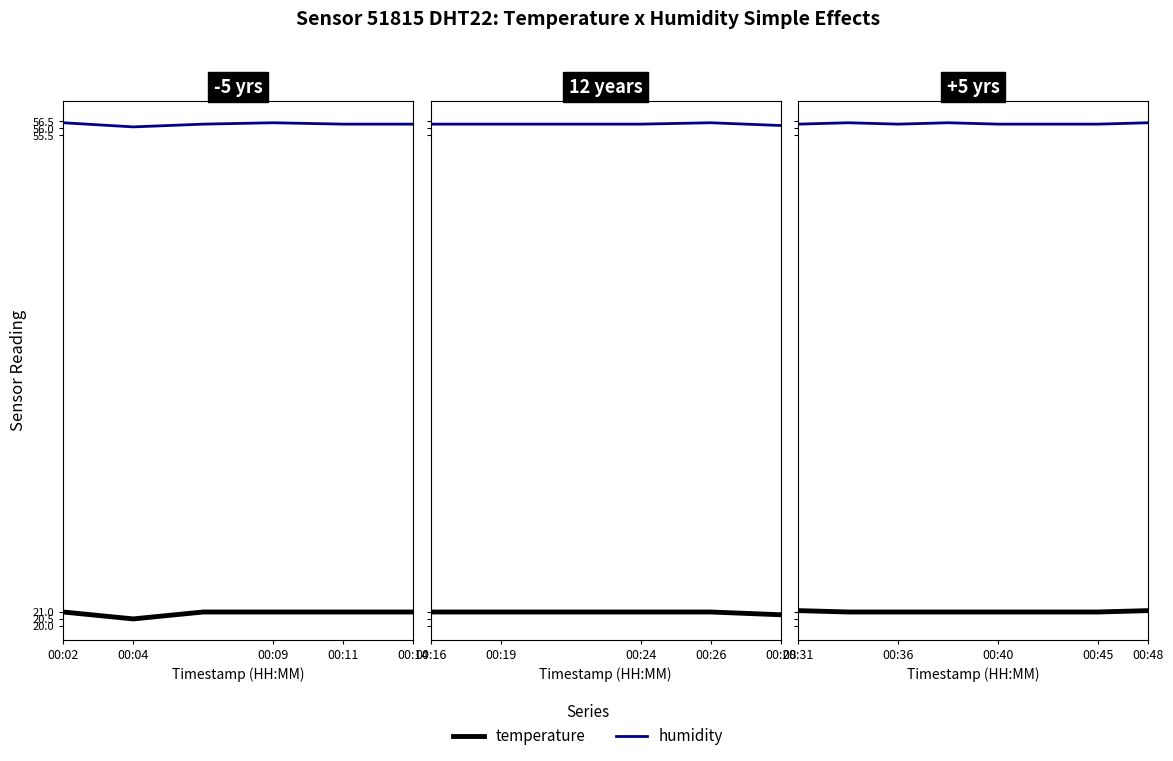

The value of humidity at 00:40 is 74.0. True or false?

False